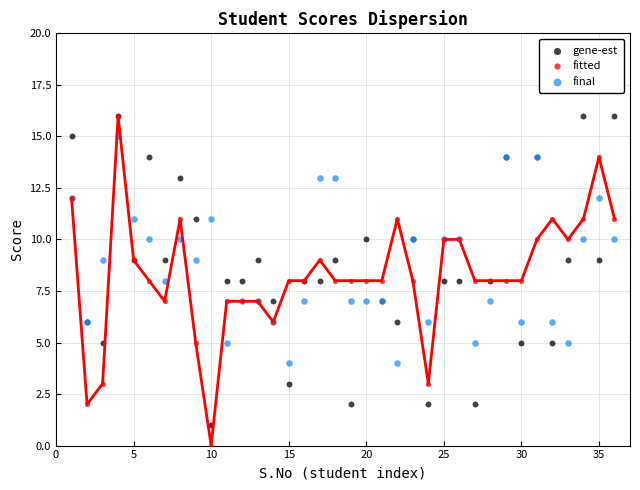

Which series has the widest spread of Y values?

fitted